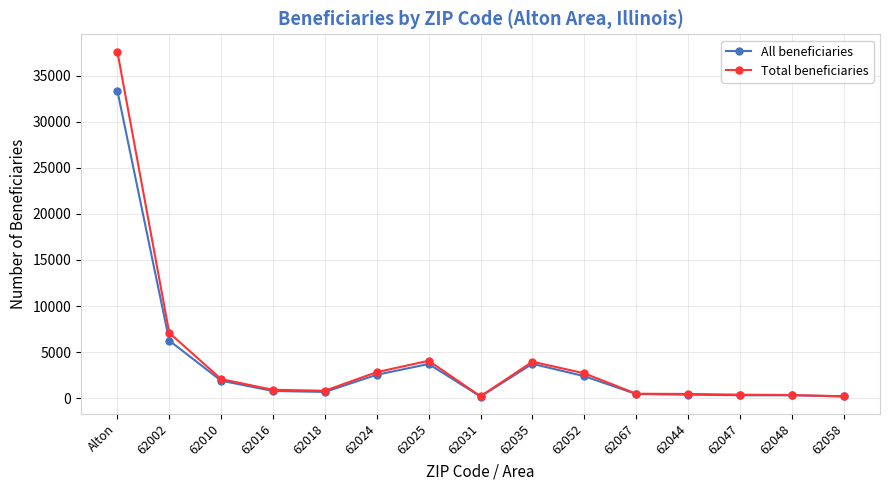

What is the label of the 9th point from the left?

62035